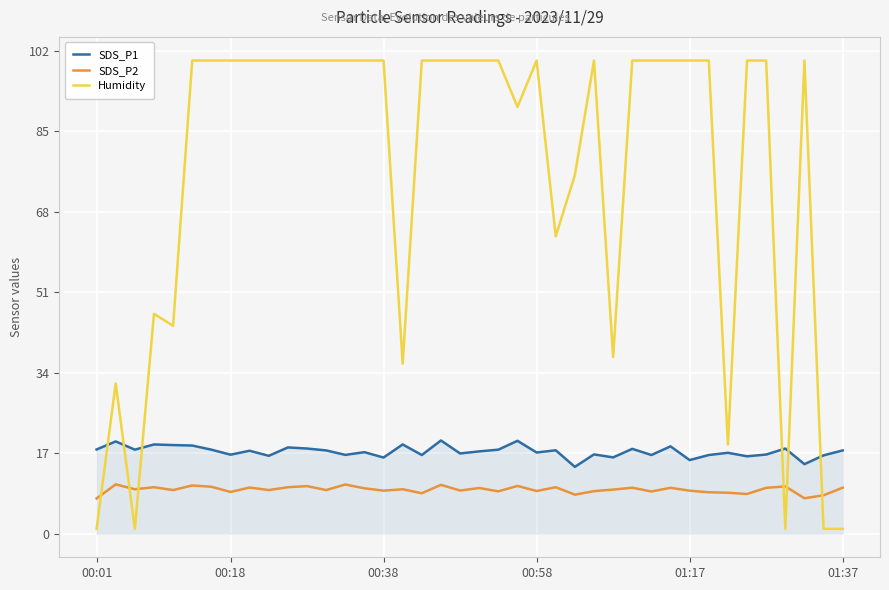

Which series has the widest spread of values?

Humidity